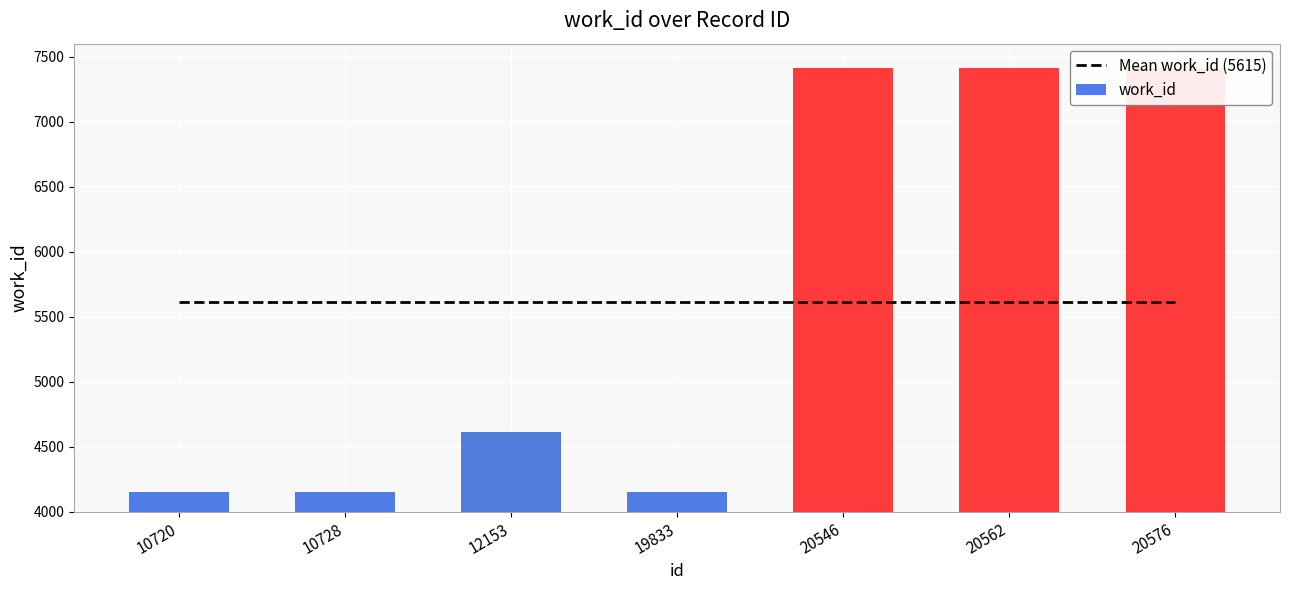

Are the bars grouped side by side (vs. stacked)?

Yes